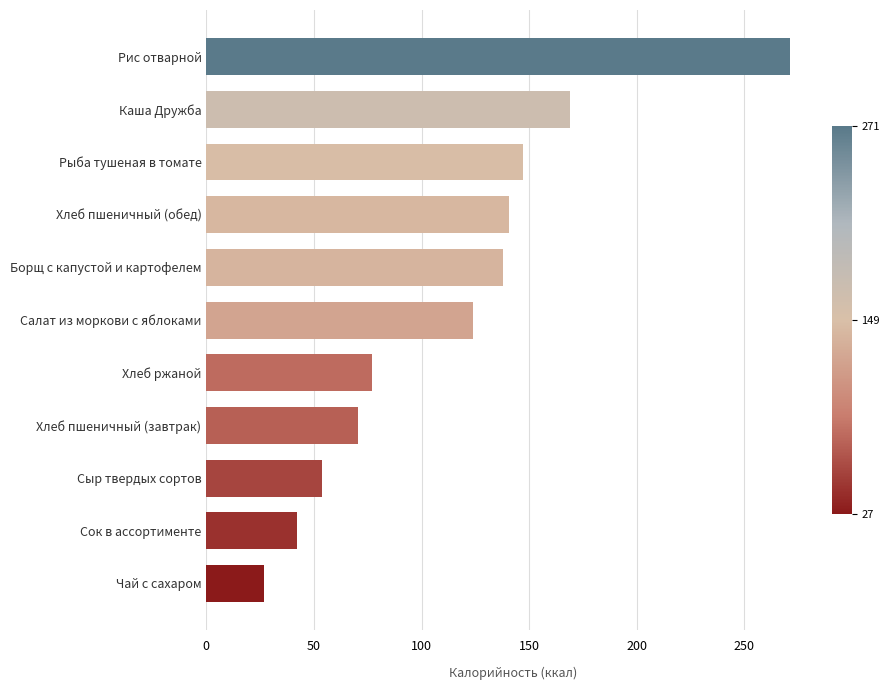

Rank the categories by value from highest to lowest.

Рис отварной, Каша Дружба, Рыба тушеная в томате, Хлеб пшеничный (обед), Борщ с капустой и картофелем, Салат из моркови с яблоками, Хлеб ржаной, Хлеб пшеничный (завтрак), Сыр твердых сортов, Сок в ассортименте, Чай с сахаром